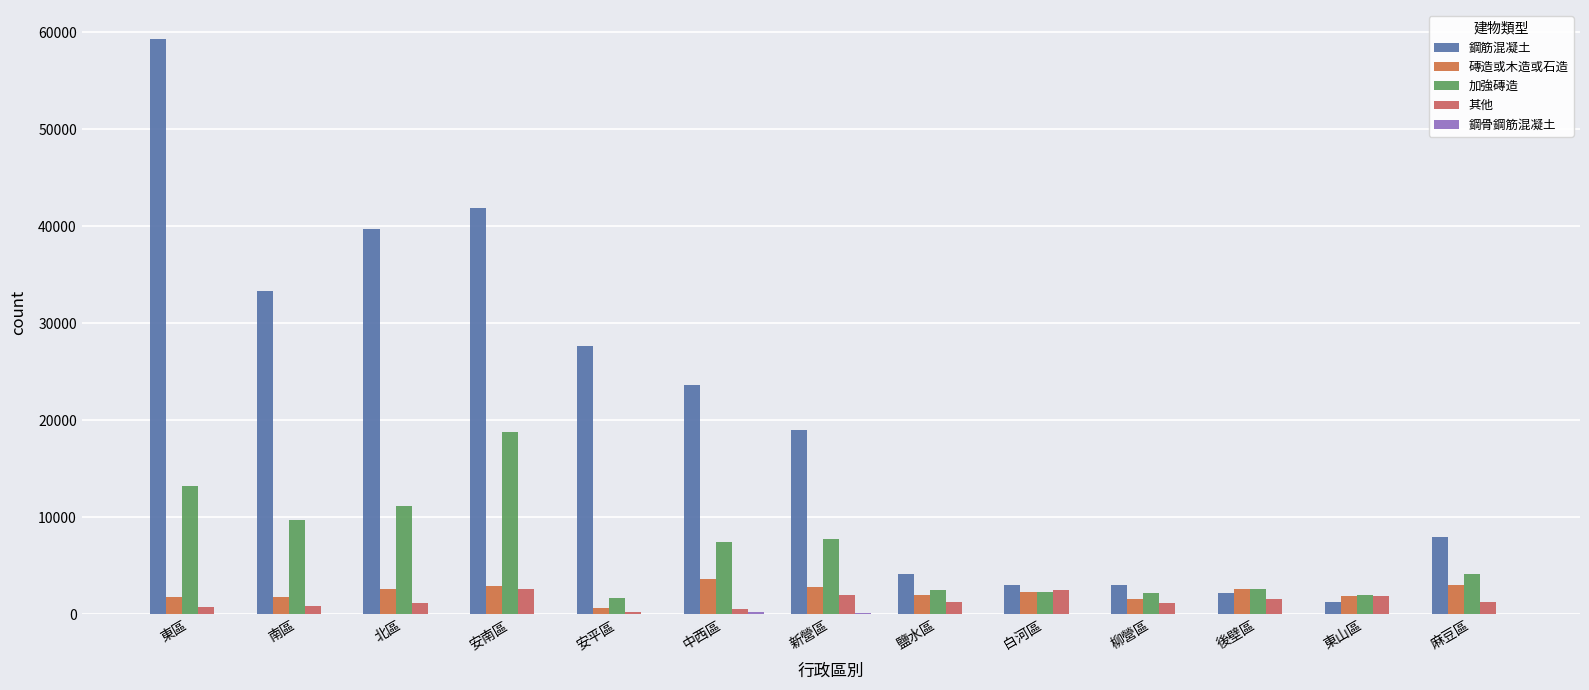

Are the bars grouped side by side (vs. stacked)?

Yes